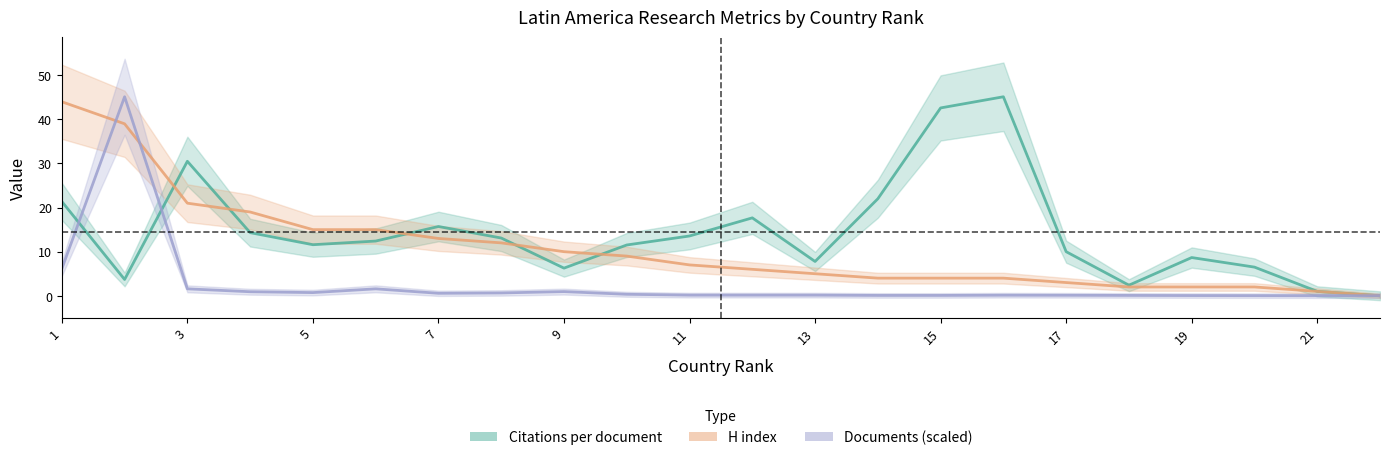

How many lines are shown in the chart?

3